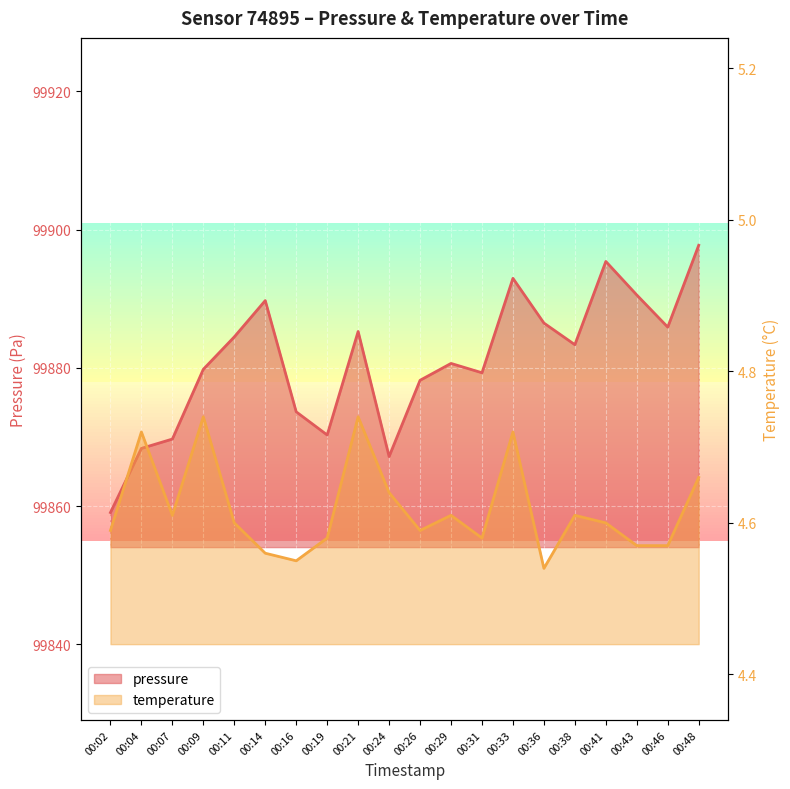

The value of temperature at 00:43 is 8.1. True or false?

False